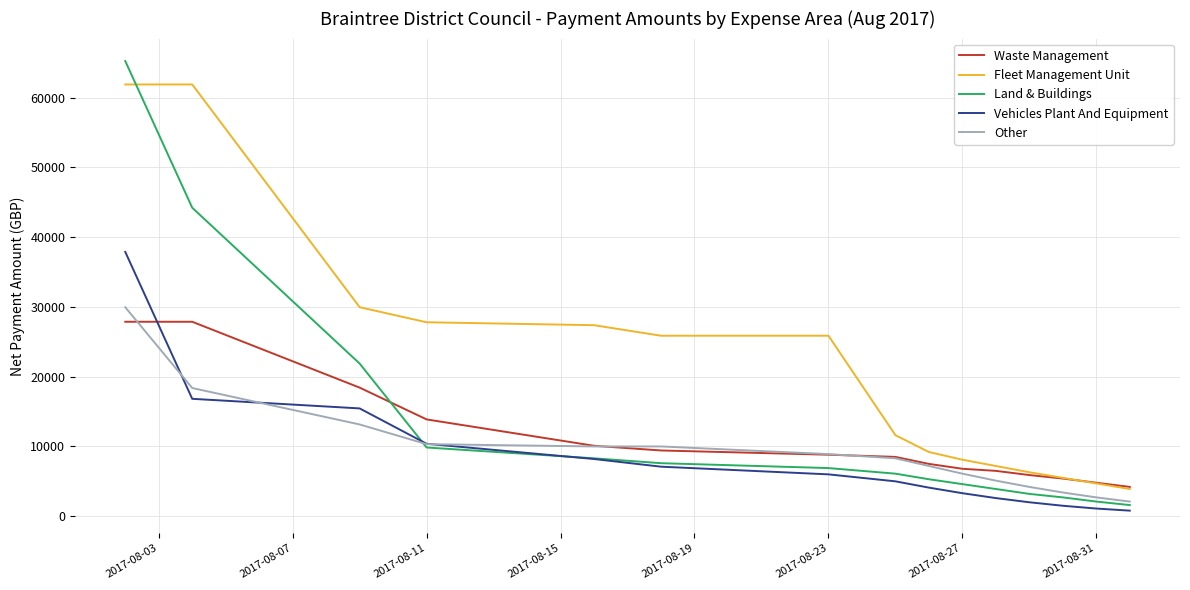

What are all the series names shown in the legend?

Waste Management, Fleet Management Unit, Land & Buildings, Vehicles Plant And Equipment, Other